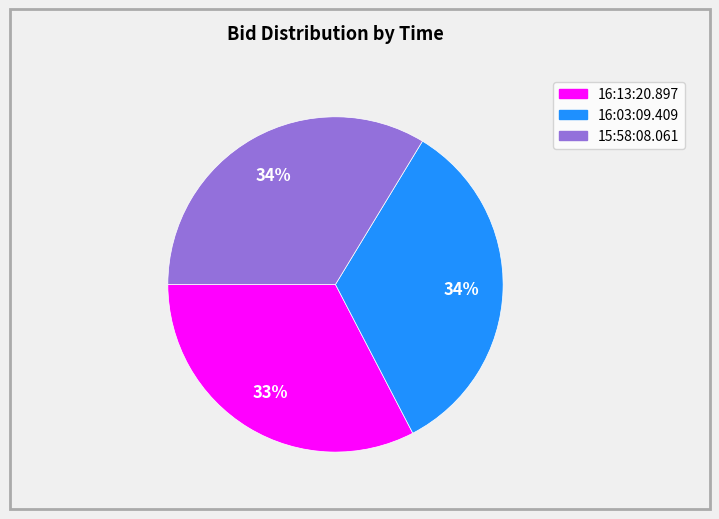

Combined, do 16:03:09.409 and 16:13:20.897 account for over 50%?

Yes